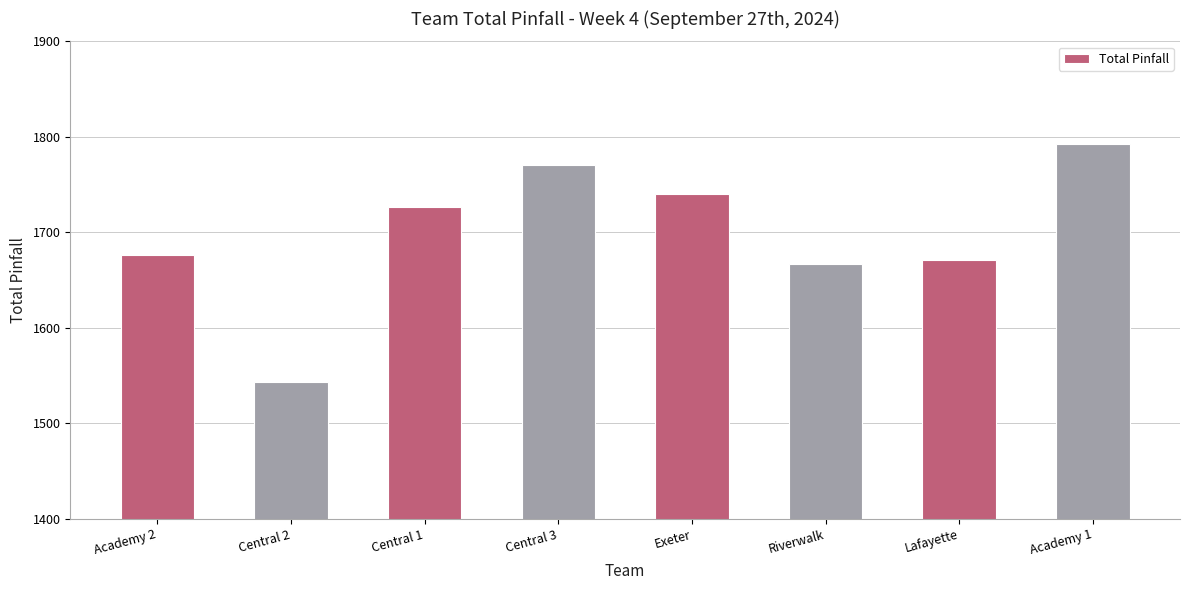

What is the ratio of the value at Academy 2 to the value at Central 2?

1.1